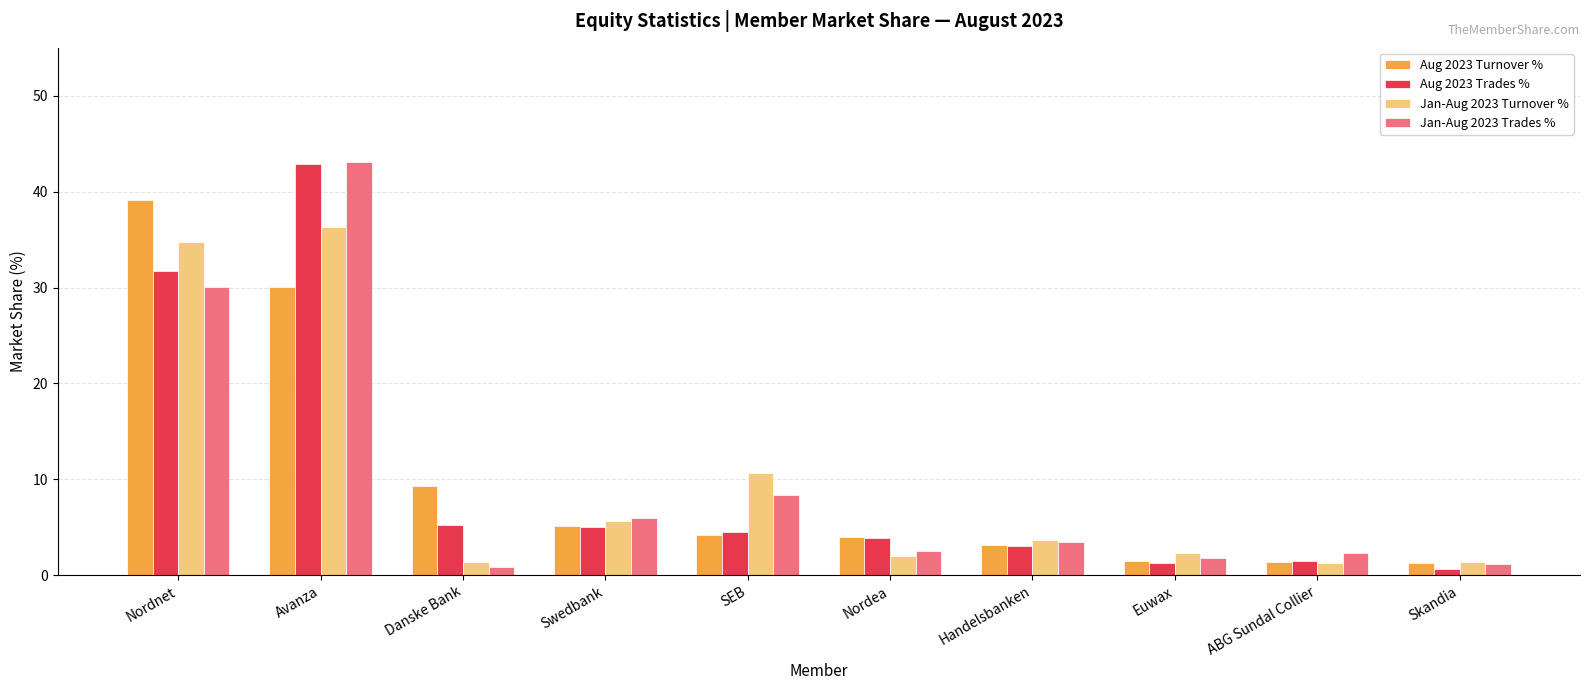

What is the spread (max minus min) of values at Nordea?

1.9